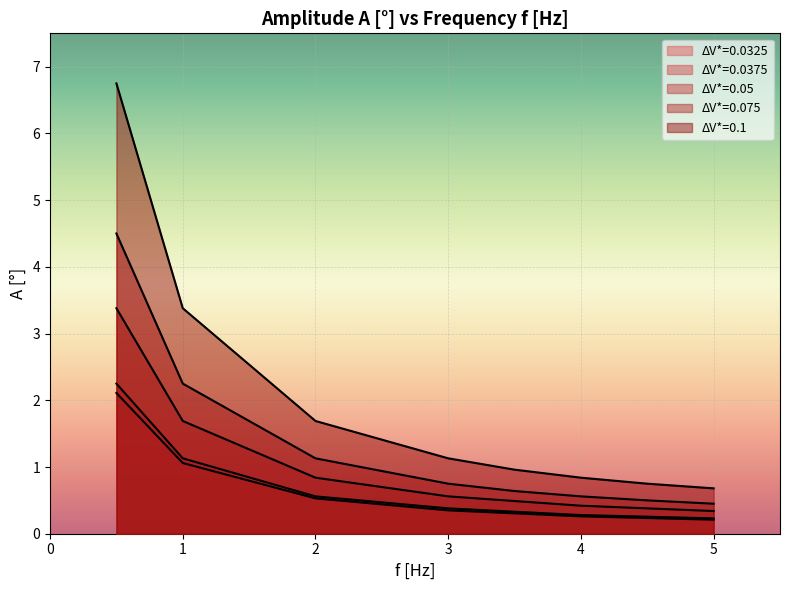

Reading left to right, transcribe all the data shown in this chart.

A [°]: 0=2.1	1=1.1	2=0.5	3=0.3	4=0.3	5=0.2	6=2.2	7=1.1	8=0.6	9=0.4	10=0.3	11=0.2	12=3.4	13=1.7	14=0.8	15=0.6	16=0.4	17=0.3	18=4.5	19=2.2	20=1.1	21=0.8	22=0.6	23=0.6	24=0.5	25=0.5	26=6.8	27=3.4	28=1.7	29=1.1	30=1.0	31=0.8	32=0.8	33=0.7
fr [–]: 0=0.2	1=0.5	2=1.0	3=1.4	4=1.9	5=2.4	6=0.1	7=0.3	8=0.6	9=0.9	10=1.2	11=1.5	12=0.1	13=0.3	14=0.6	15=0.9	16=1.2	17=1.5	18=0.1	19=0.3	20=0.6	21=0.9	22=1.1	23=1.2	24=1.4	25=1.5	26=0.1	27=0.3	28=0.6	29=0.9	30=1.1	31=1.2	32=1.4	33=1.5
f [Hz]: 0=0.5	1=1.0	2=2.0	3=3.0	4=4.0	5=5.0	6=0.5	7=1.0	8=2.0	9=3.0	10=4.0	11=5.0	12=0.5	13=1.0	14=2.0	15=3.0	16=4.0	17=5.0	18=0.5	19=1.0	20=2.0	21=3.0	22=3.5	23=4.0	24=4.5	25=5.0	26=0.5	27=1.0	28=2.0	29=3.0	30=3.5	31=4.0	32=4.5	33=5.0